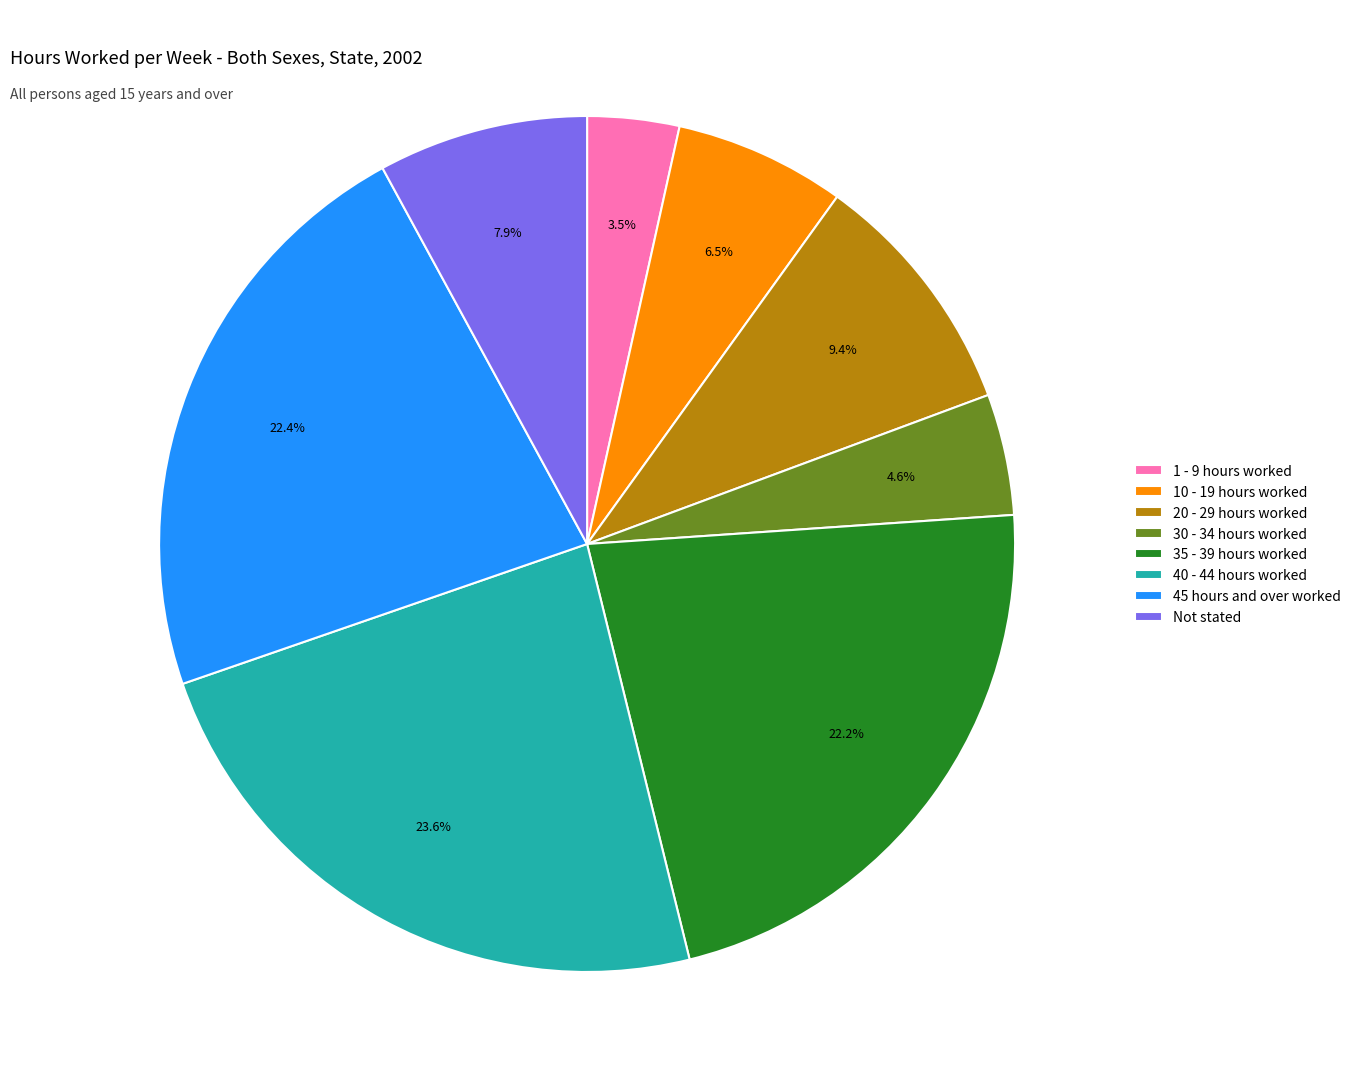

What portion of the pie excludes 40 - 44 hours worked?

76.4%